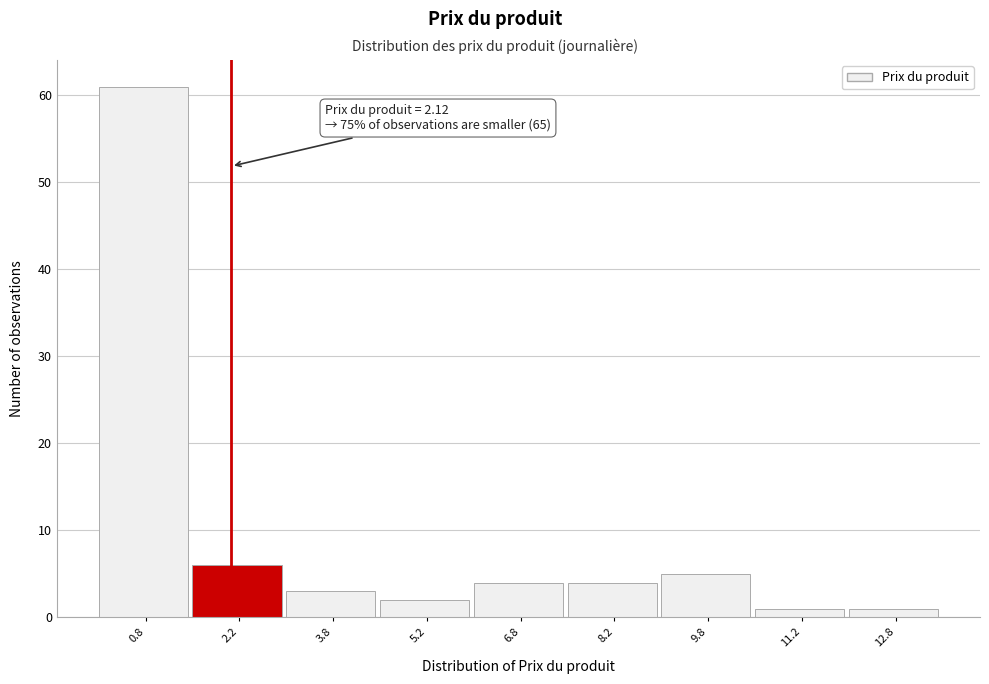

Which range on the x-axis has the tallest bar?

0.0 to 1.5